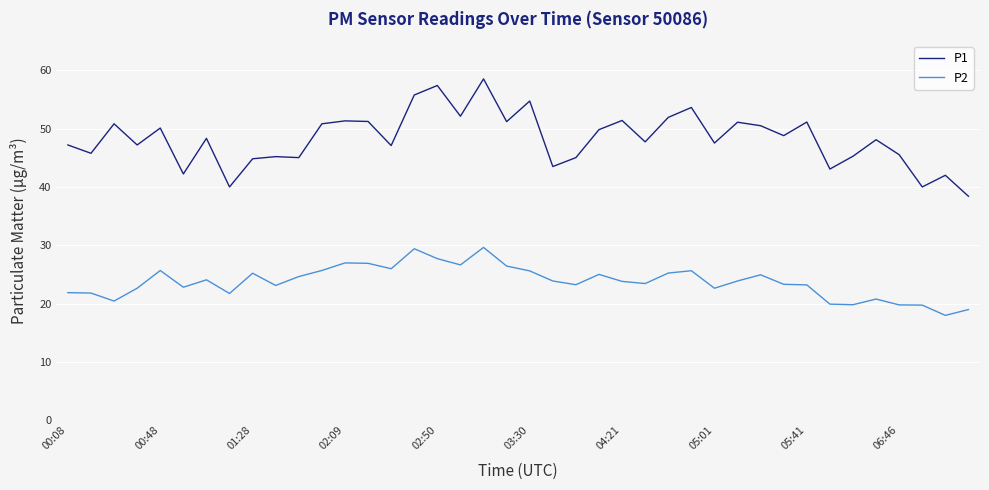

Rank the series by their average value, from lowest to highest.

P2, P1